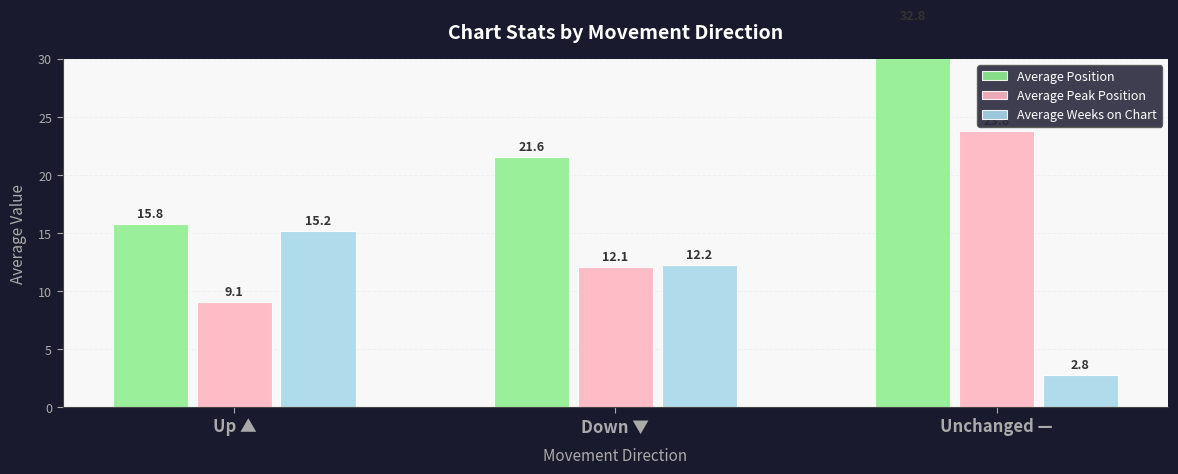

True or false: Average Weeks on Chart has a value of 22.0 at Up ▲.

False